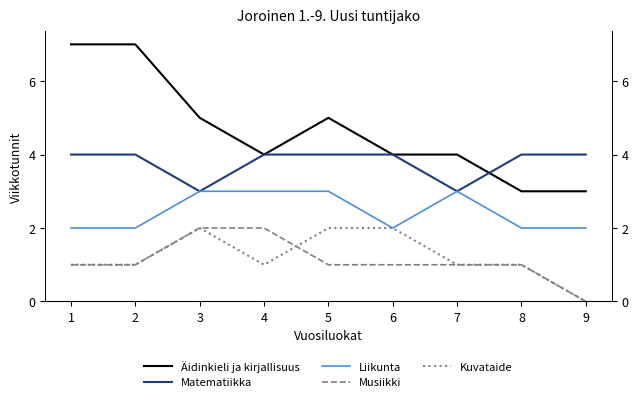

Reading right to left, what are all the values shown in this chart?

Äidinkieli ja kirjallisuus: 3	3	4	4	5	4	5	7	7
Matematiikka: 4	4	3	4	4	4	3	4	4
Liikunta: 2	2	3	2	3	3	3	2	2
Musiikki: 0	1	1	1	1	2	2	1	1
Kuvataide: 0	1	1	2	2	1	2	1	1